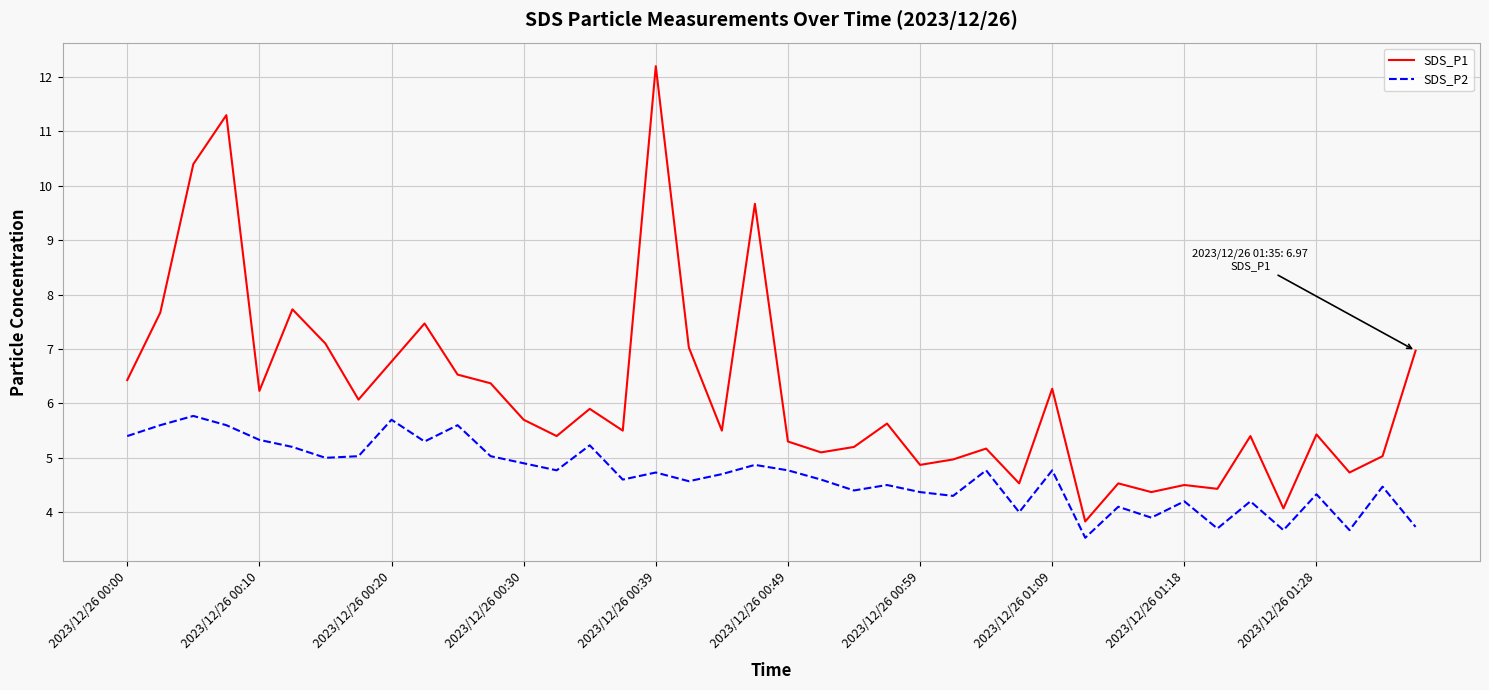

List the series in order of their peak value, highest first.

SDS_P1, SDS_P2